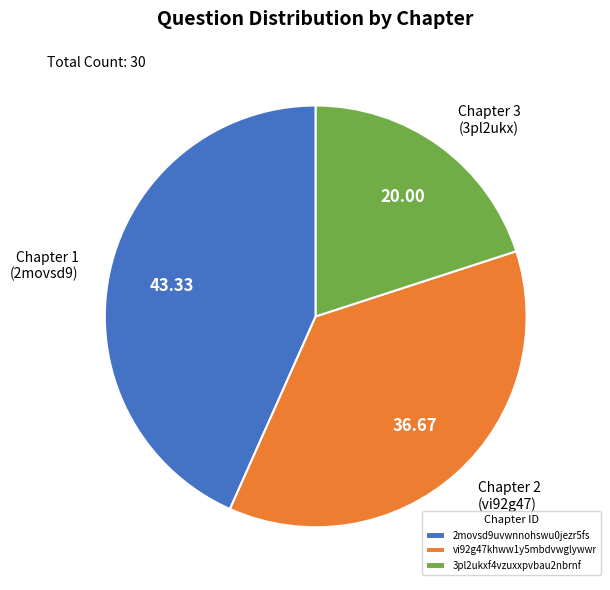

Approximately how many times larger is the value at 2movsd9uvwnnohswu0jezr5fs compared to vi92g47khww1y5mbdvwglywwr?

1.2